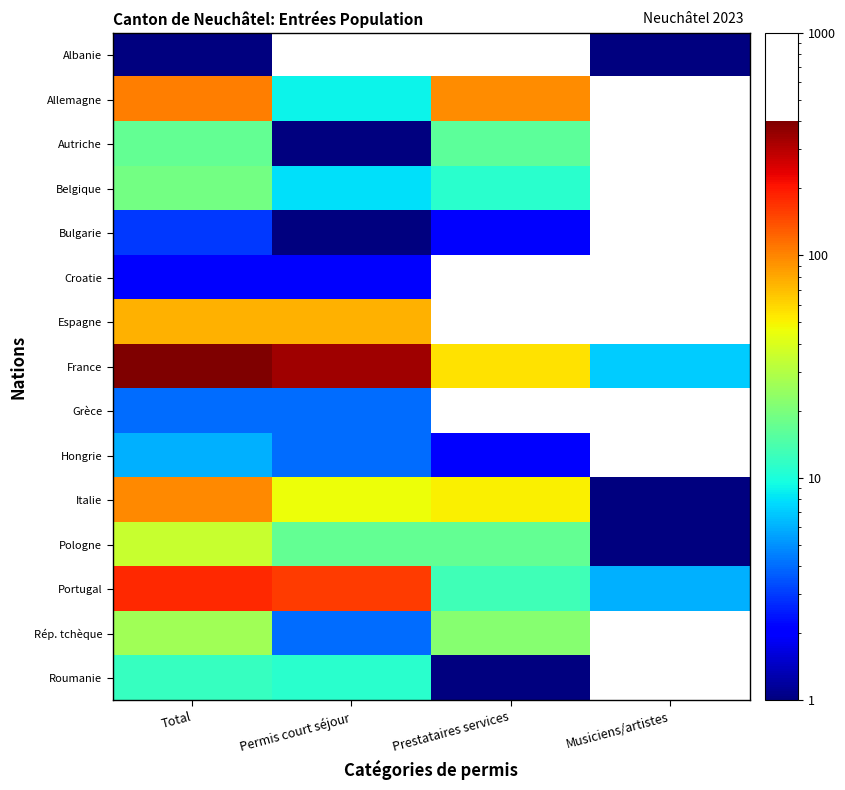

Which series has the largest total across all categories?

France